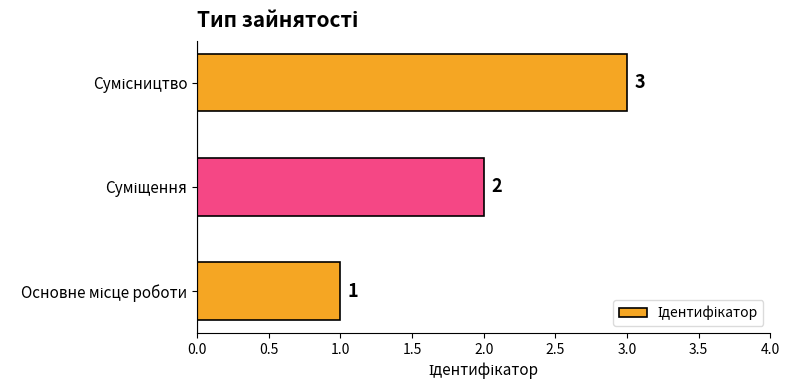

What is the maximum value shown in the chart?

3